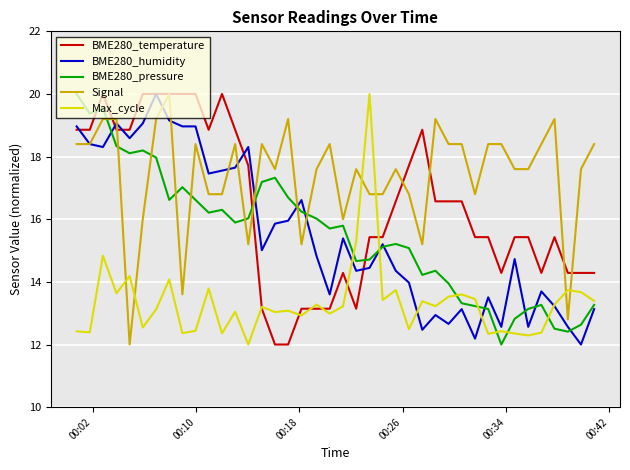

What is the minimum value for Signal?

12.0